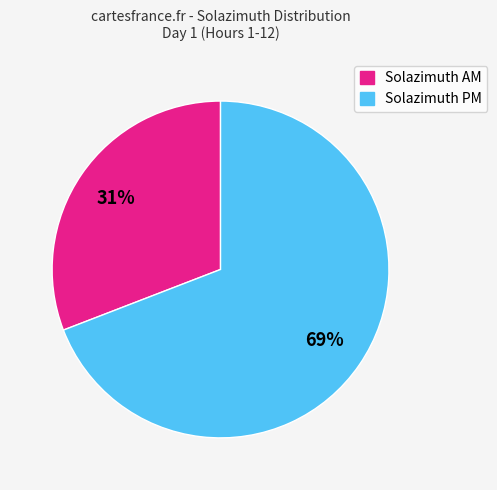

Count the number of slices in the pie.

2